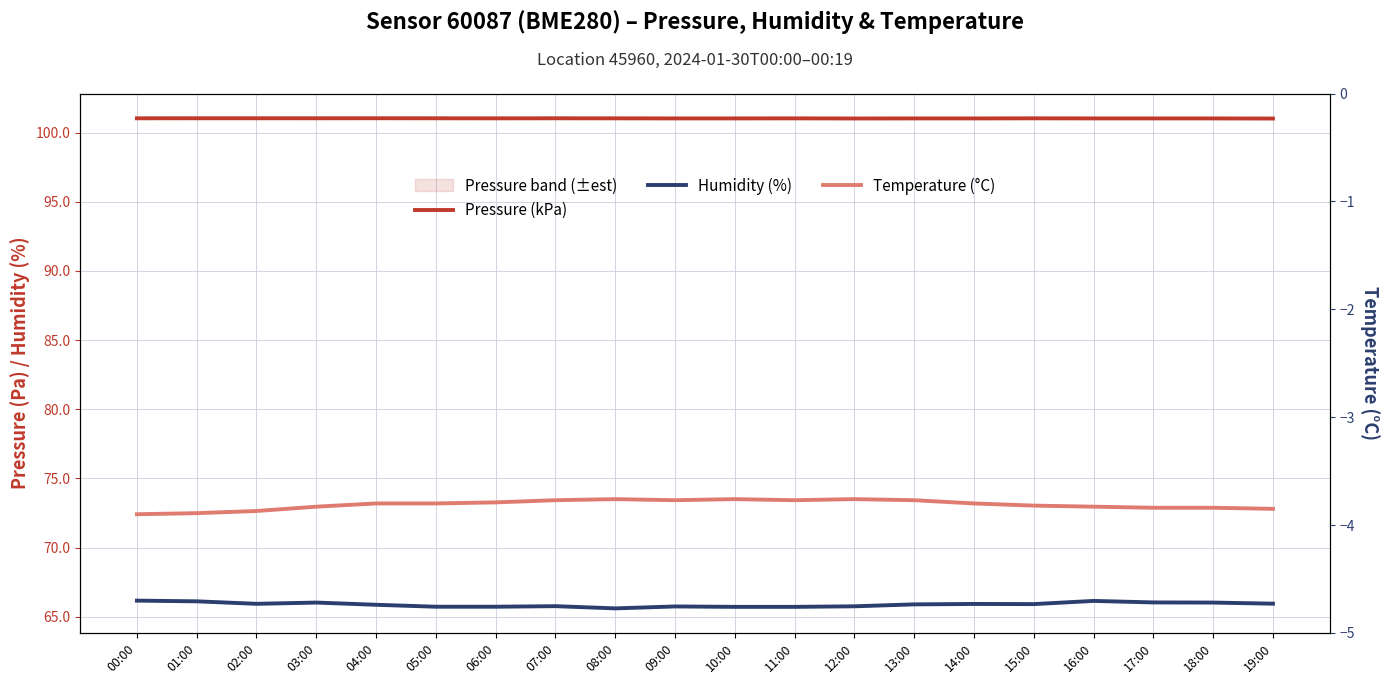

What is the maximum value shown in the chart?

101.0